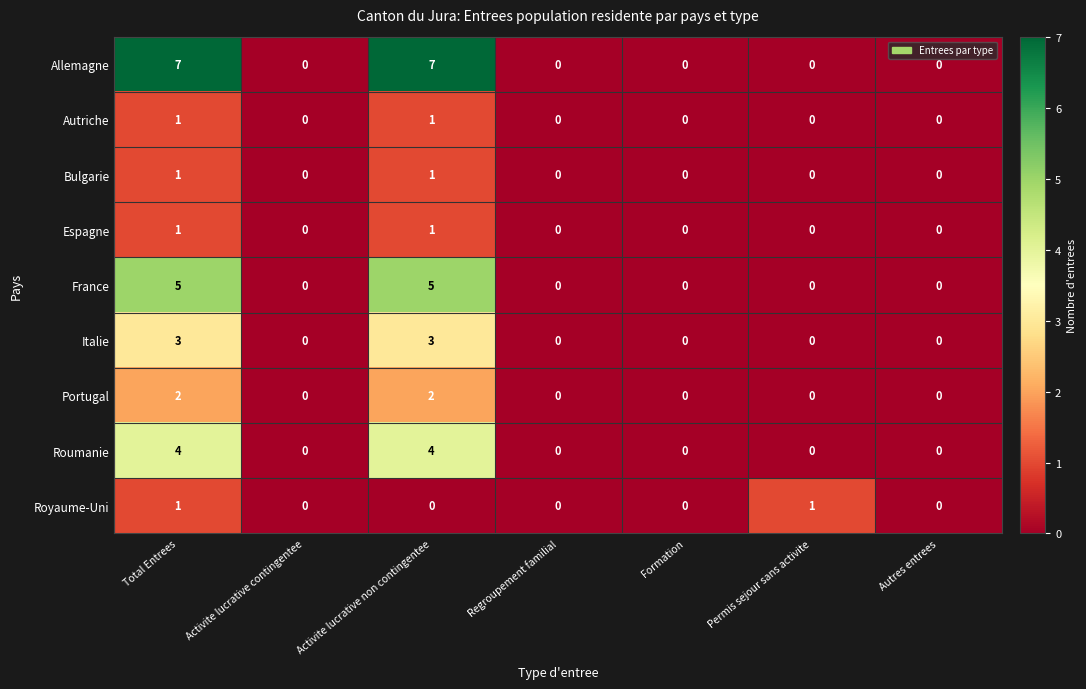

What is the sum of all Portugal values?

4